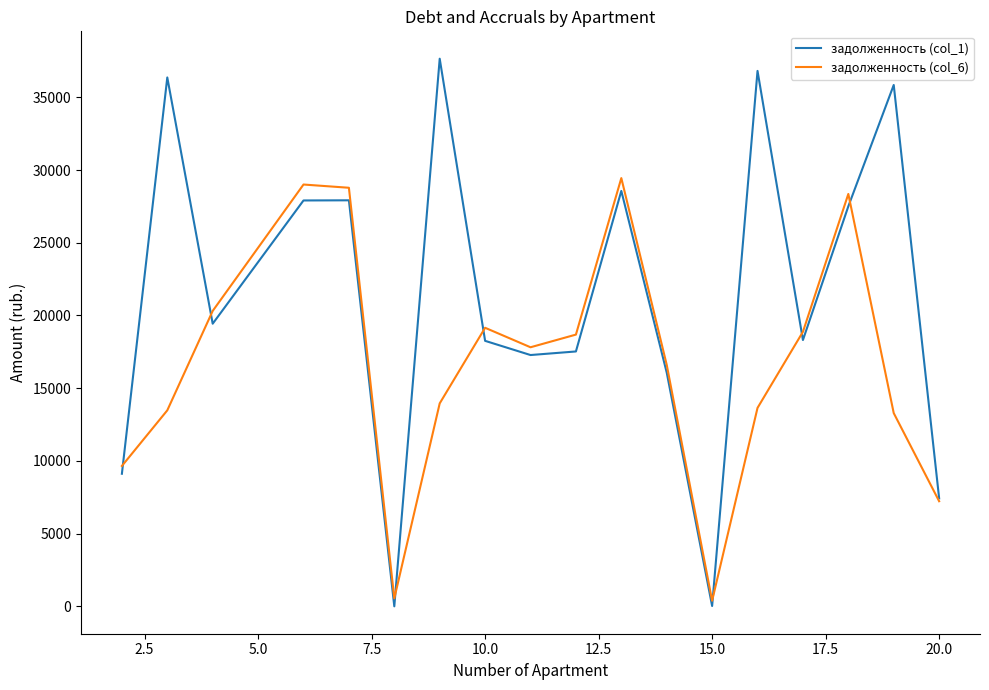

What is the maximum value for задолженность (col_6)?

29445.3